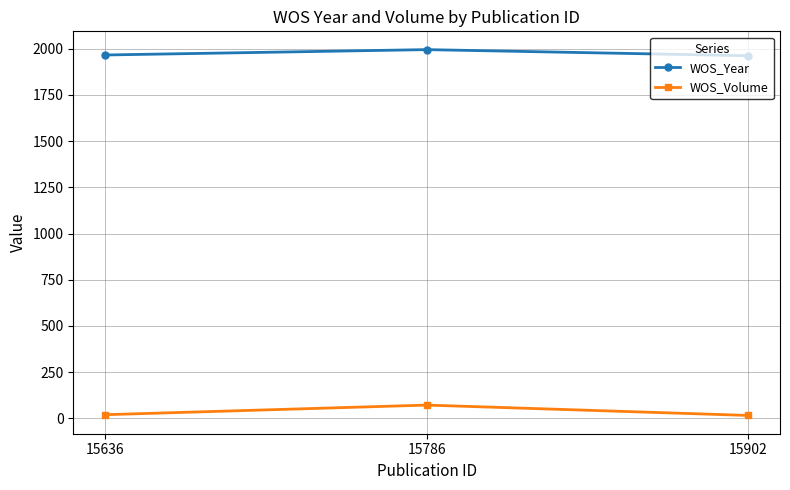

Is the value of WOS_Volume at 15902 greater than the value of WOS_Year at 15902?

No